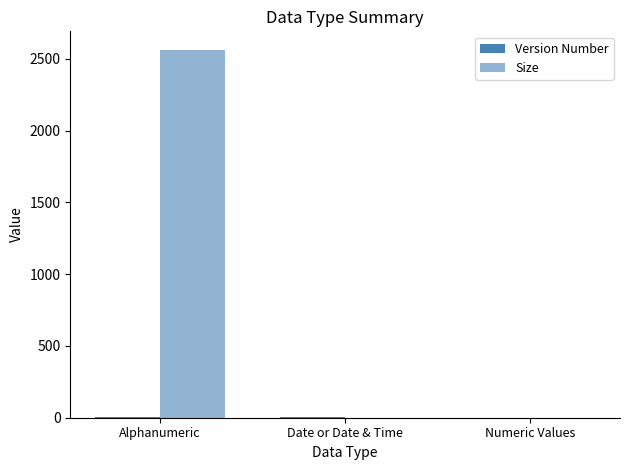

What is the difference between the highest and lowest values at Numeric Values?

1.0